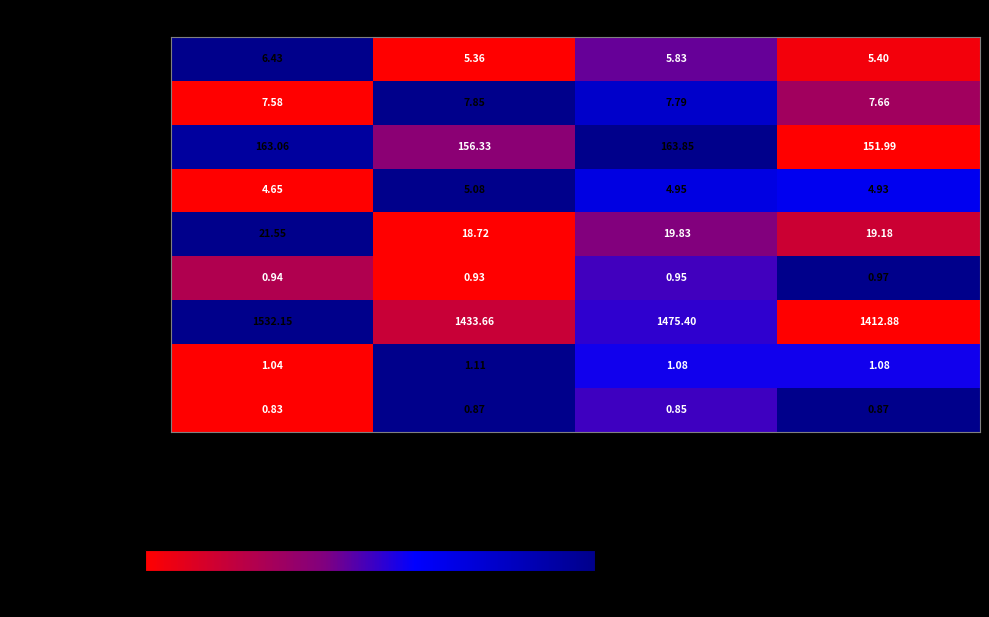

Is the value of Mexico (MXN) at Closing Dec.31,2023 greater than the value of South Korea (KRW) at Average 2023?

No